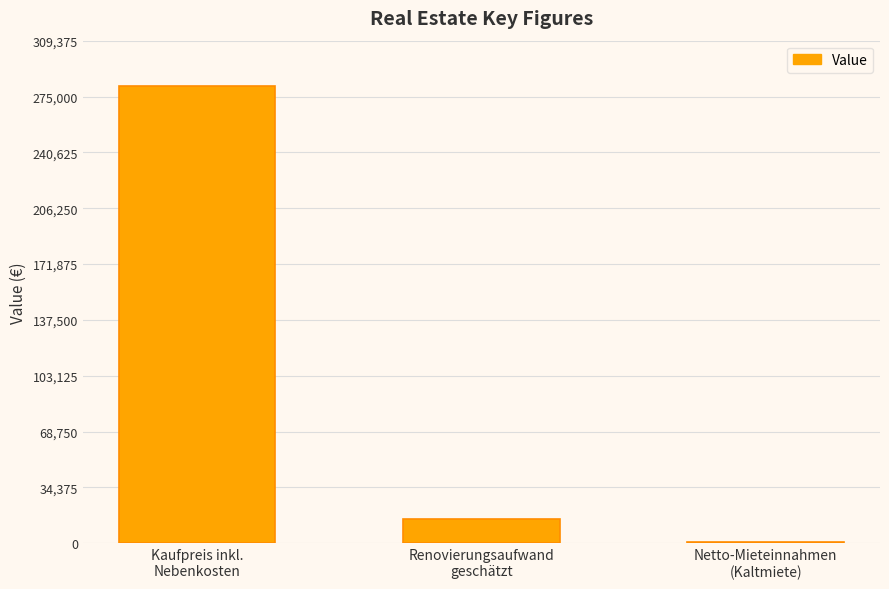

What is the greatest value displayed?

281250